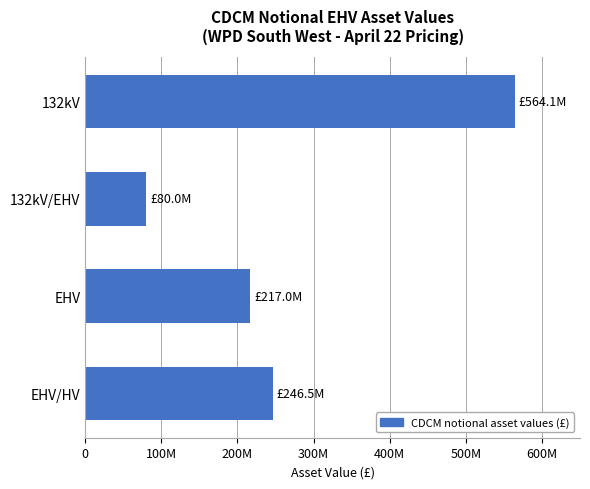

Rank the categories by value from highest to lowest.

132kV, EHV/HV, EHV, 132kV/EHV